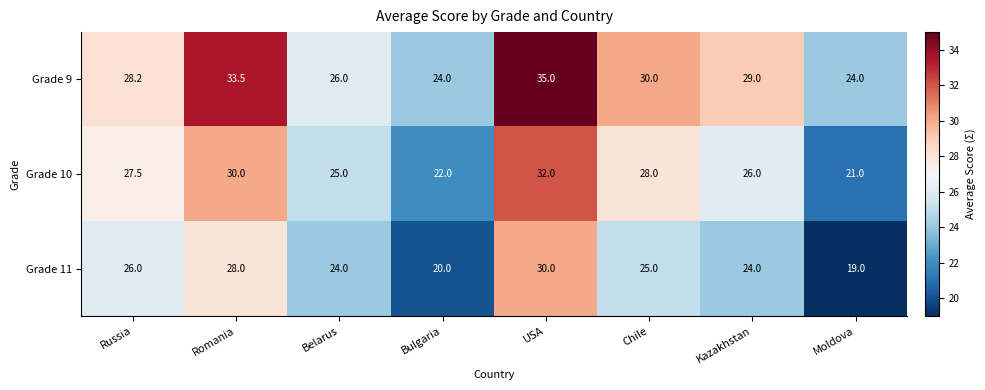

Reading left to right, extract all data points from this chart.

Grade 9: 28.2	33.5	26.0	24.0	35.0	30.0	29.0	24.0
Grade 10: 27.5	30.0	25.0	22.0	32.0	28.0	26.0	21.0
Grade 11: 26.0	28.0	24.0	20.0	30.0	25.0	24.0	19.0